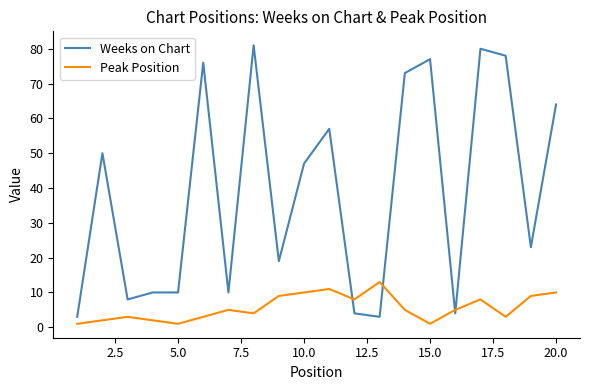

Reading right to left, extract all data points from this chart.

Weeks on Chart: 64	23	78	80	4	77	73	3	4	57	47	19	81	10	76	10	10	8	50	3
Peak Position: 10	9	3	8	5	1	5	13	8	11	10	9	4	5	3	1	2	3	2	1